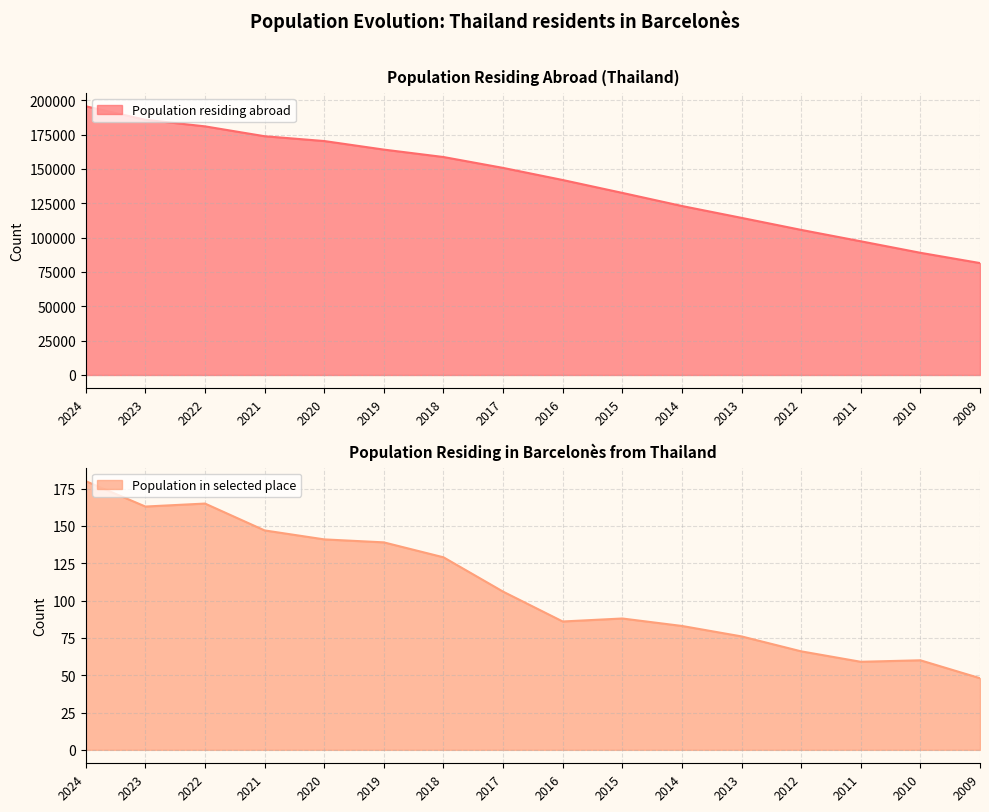

What value does the Population residing abroad series have at 2012, to the nearest 100?

105700